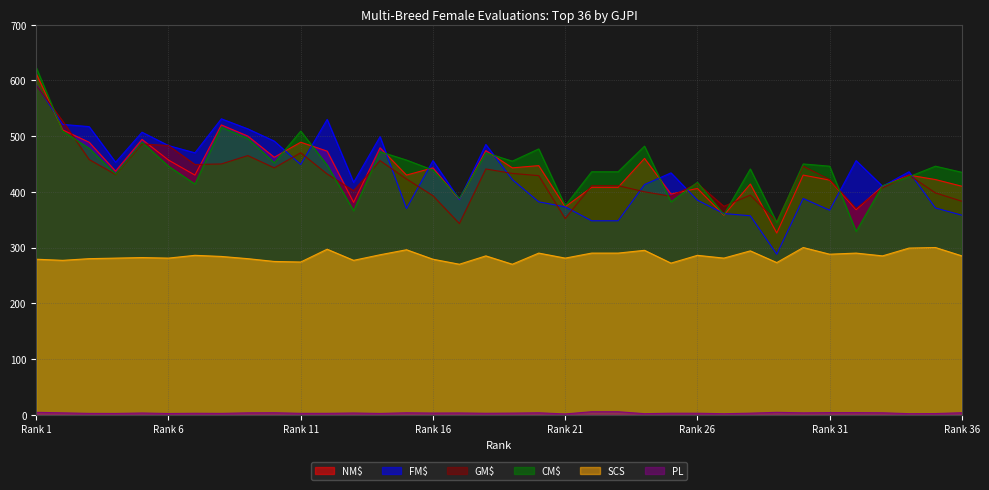

Rank the series by their maximum value, from highest to lowest.

CM$, NM$, FM$, GM$, SCS, PL